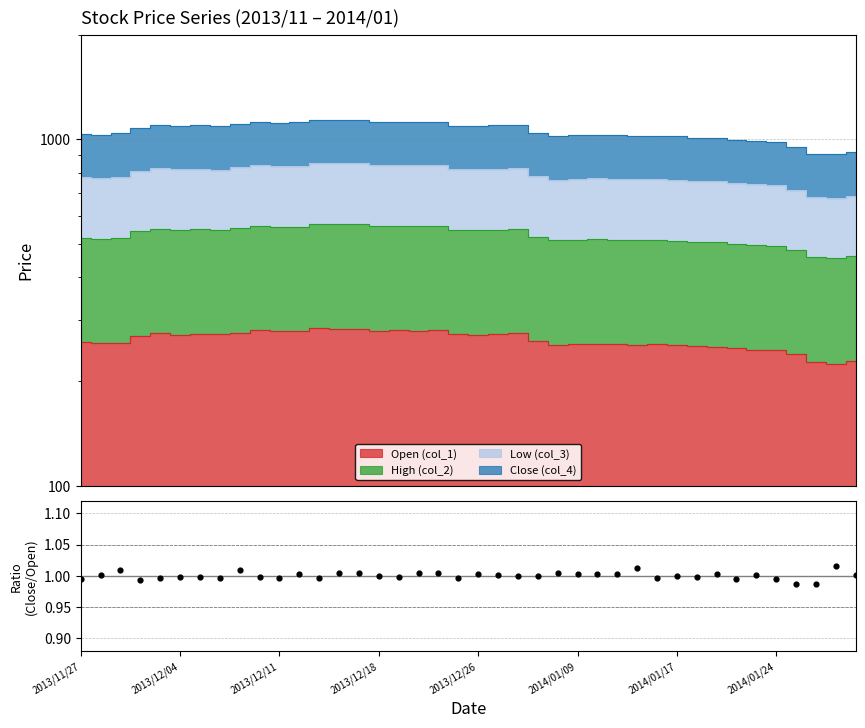

What is the ratio of the value at 2013/11/27 to the value at 28?

1.0